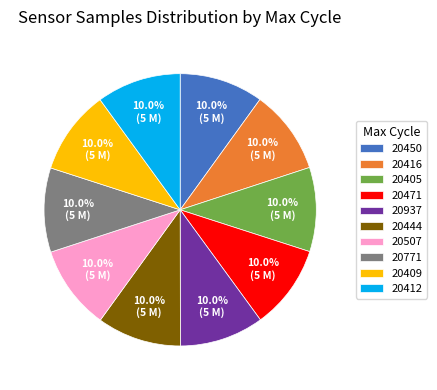

What percentage is NOT represented by 20409?

90.0%